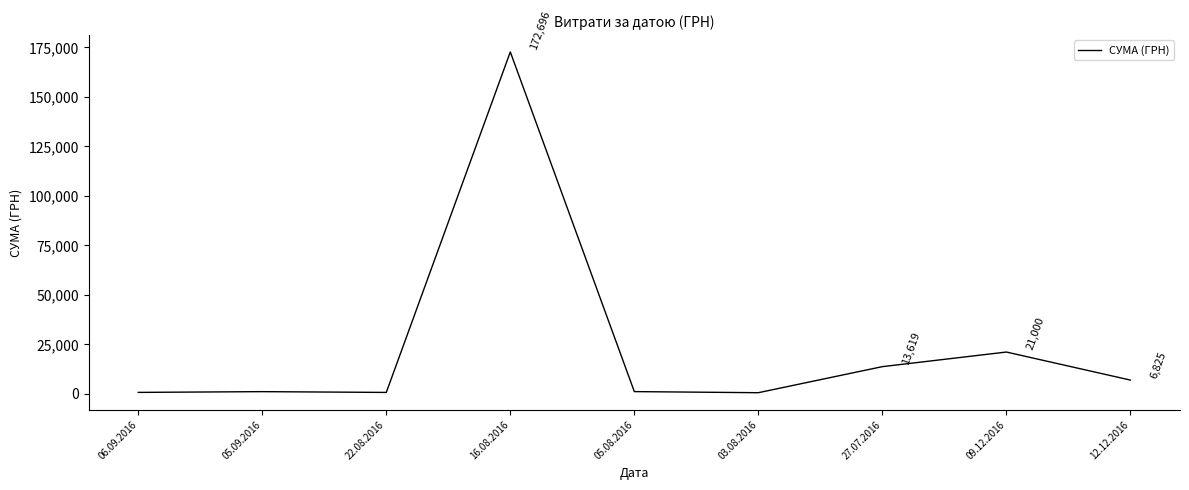

What is the difference between the values at 09.12.2016 and 16.08.2016?

151695.9